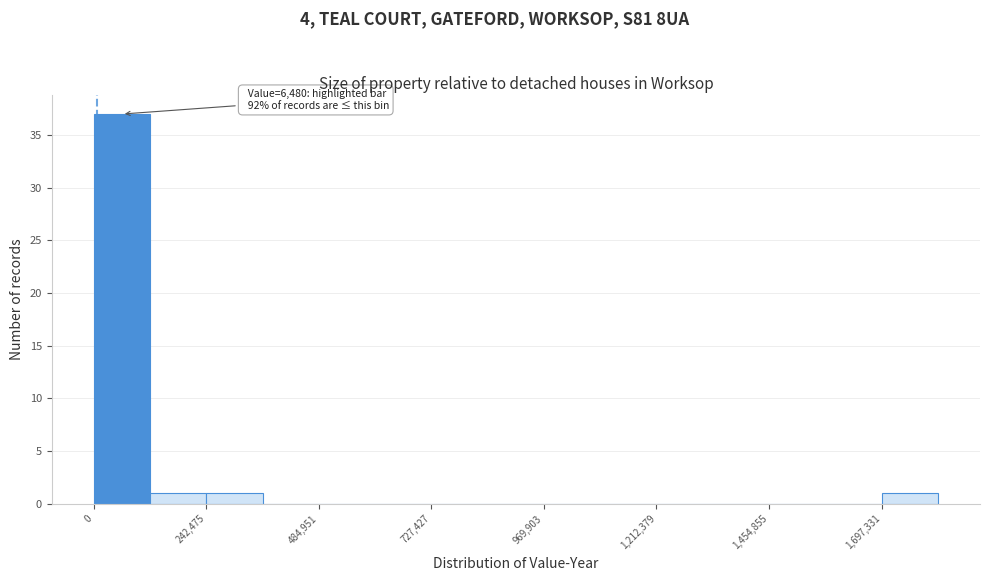

Around what value on the x-axis is the tallest bar? Give the approximate position of its centre, as read against the axis.

50000